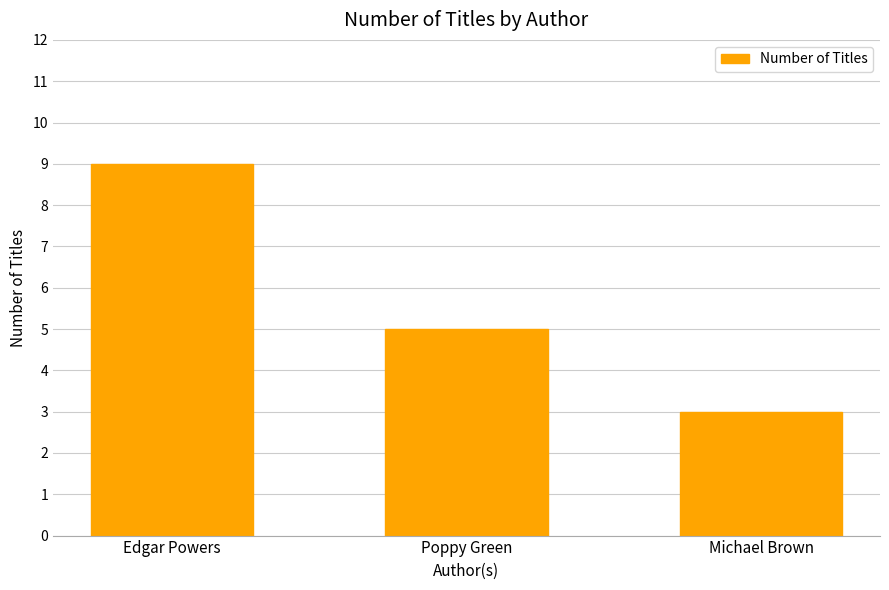

What is the value of the 1st bar from the left?

9